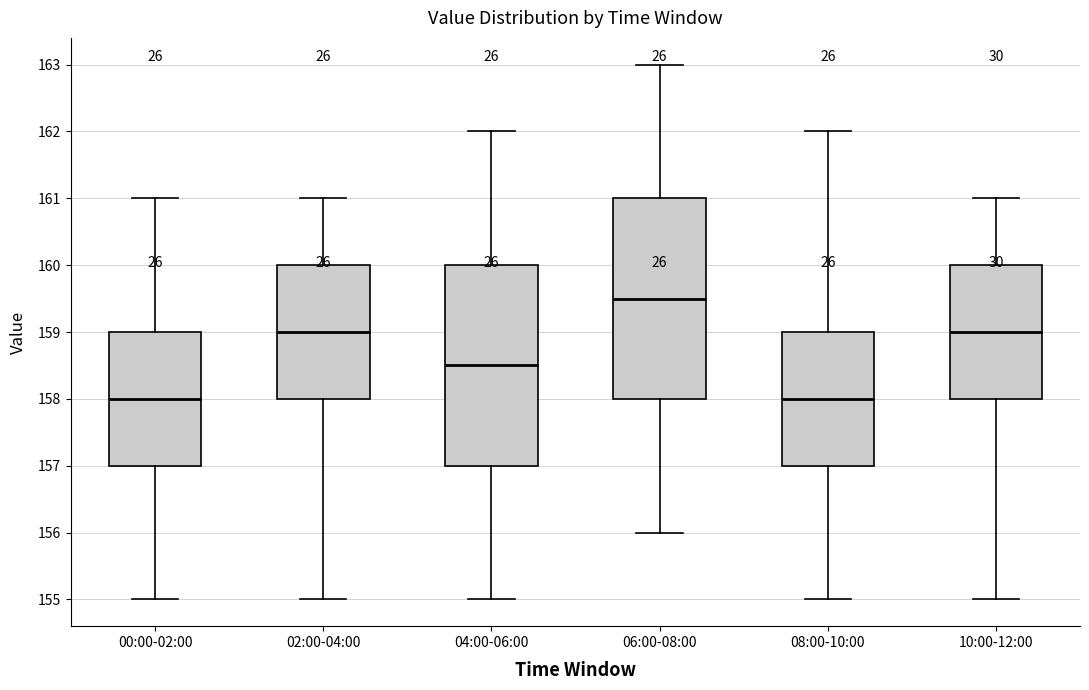

Reading left to right, read every box against the y-axis: the position of its median line, the range the box covers, and the ends of its whiskers. The values are not printed on the chart, so give them approximately, as read against the axis.

00:00-02:00: median 158.0, box 157.0 to 159.0, whiskers 155.0 to 161.0
02:00-04:00: median 159.0, box 158.0 to 160.0, whiskers 155.0 to 161.0
04:00-06:00: median 158.5, box 157.0 to 160.0, whiskers 155.0 to 162.0
06:00-08:00: median 159.5, box 158.0 to 161.0, whiskers 156.0 to 163.0
08:00-10:00: median 158.0, box 157.0 to 159.0, whiskers 155.0 to 162.0
10:00-12:00: median 159.0, box 158.0 to 160.0, whiskers 155.0 to 161.0